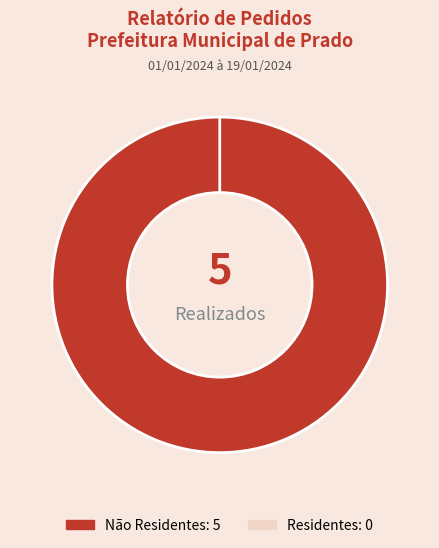

What is the change in value from Não Residentes to Residentes?

-5